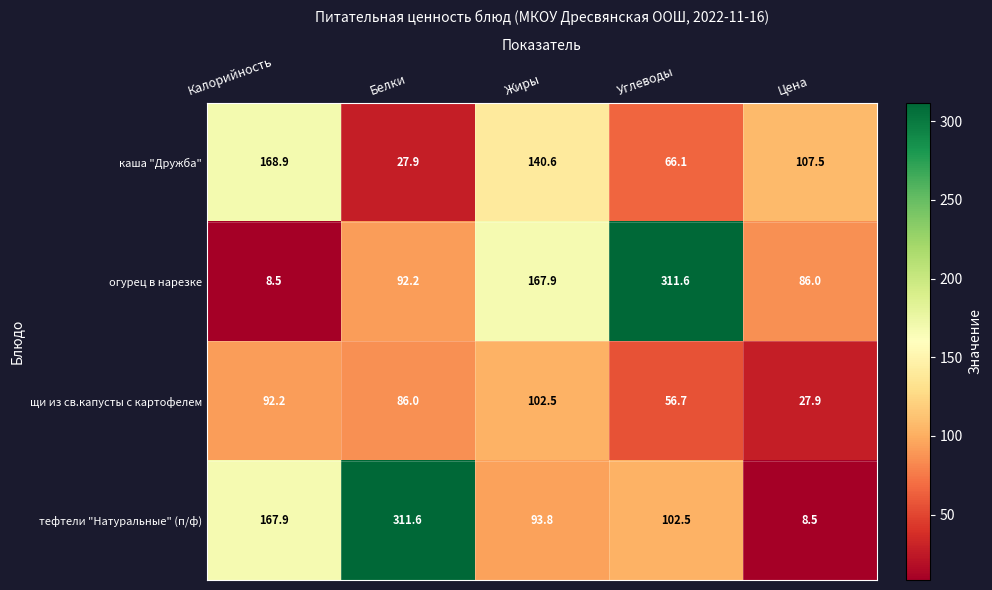

Rank the series at Углеводы from highest to lowest value.

огурец в нарезке, тефтели "Натуральные" (п/ф), каша "Дружба", щи из св.капусты с картофелем